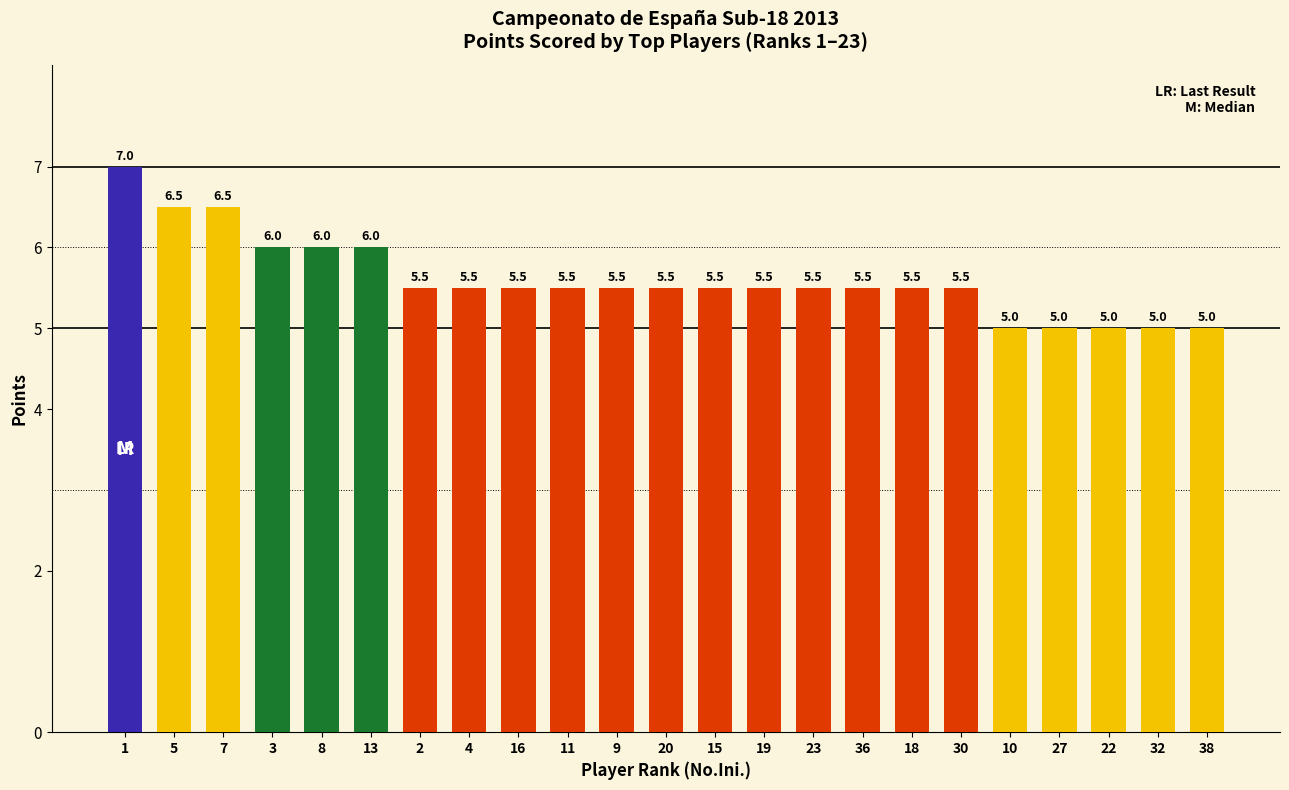

How many values are between 5 and 6?

20